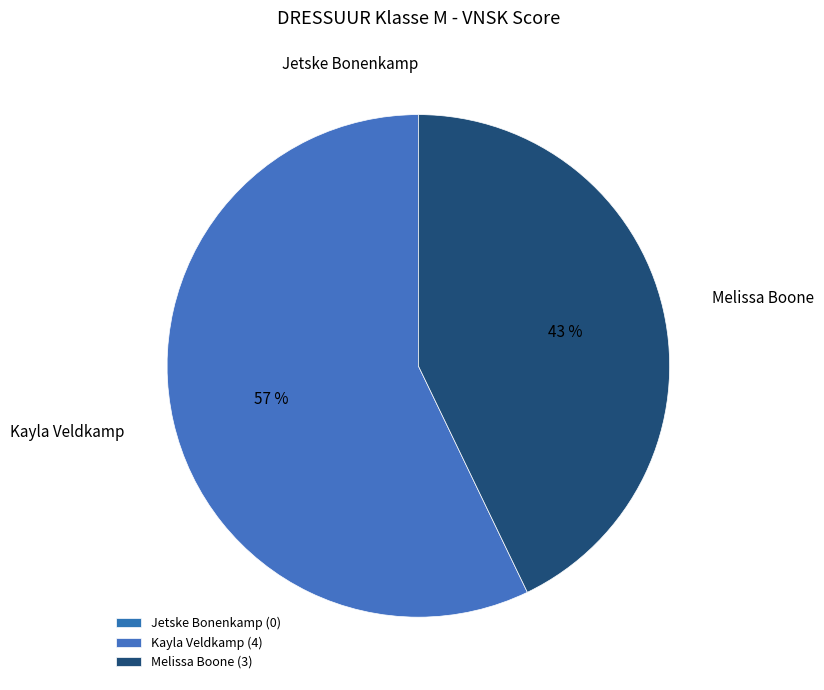

What percentage is the Melissa Boone slice, to the nearest percent?

43%